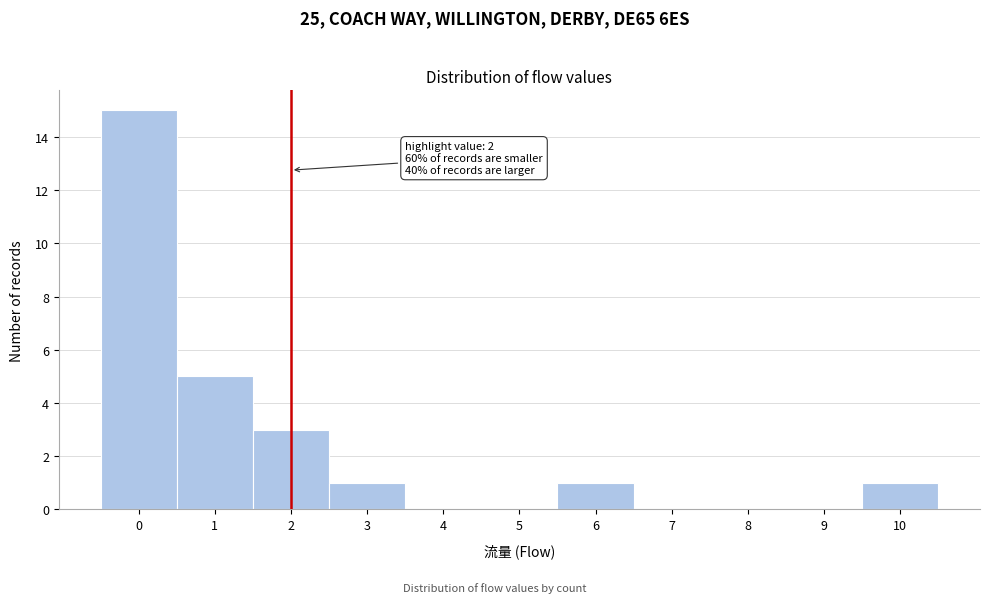

Over which range of the x-axis is the bar tallest?

-0.5 to 0.5